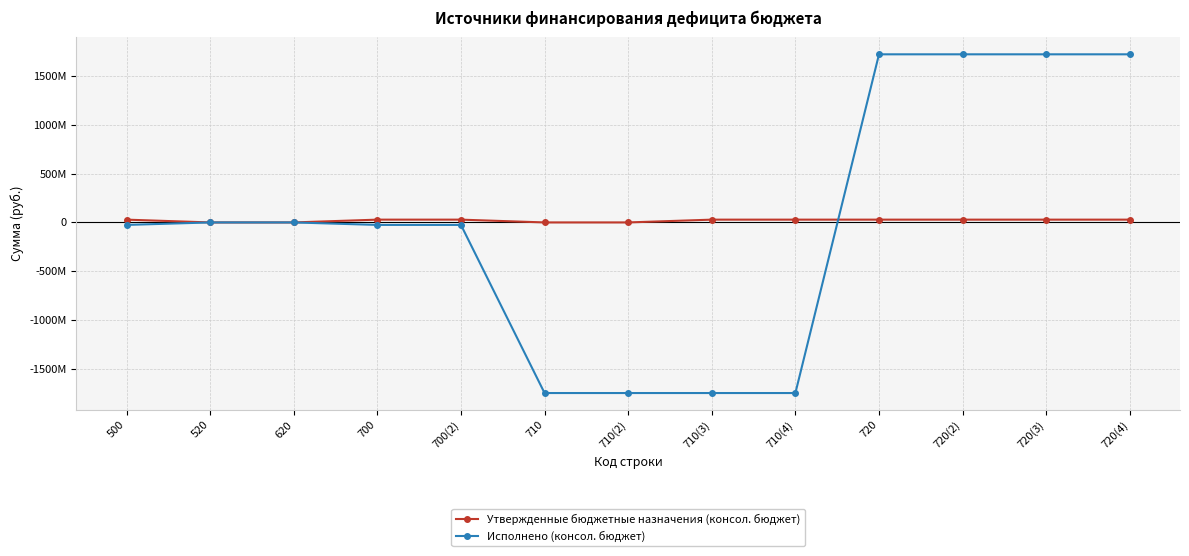

Is it true that Утвержденные бюджетные назначения (консол. бюджет) equals 46959809.0 at 720(4)?

False